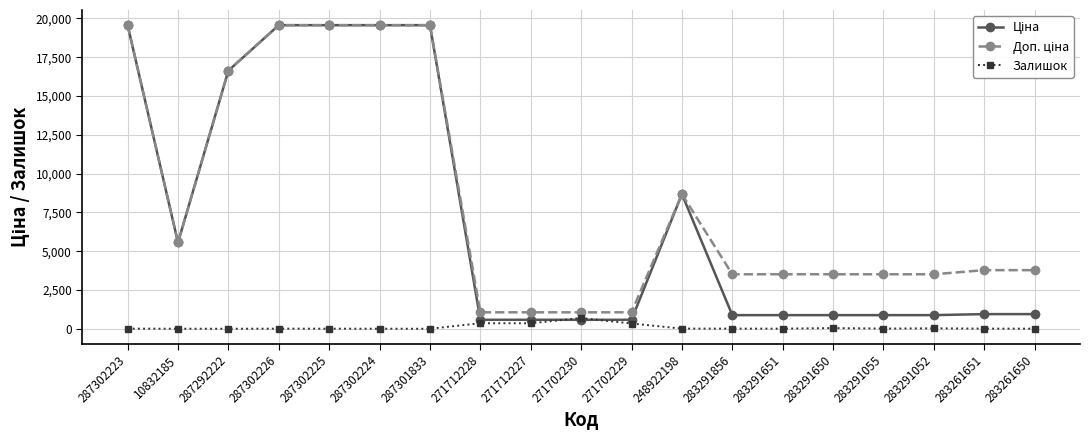

What is the greatest value displayed?

19564.9